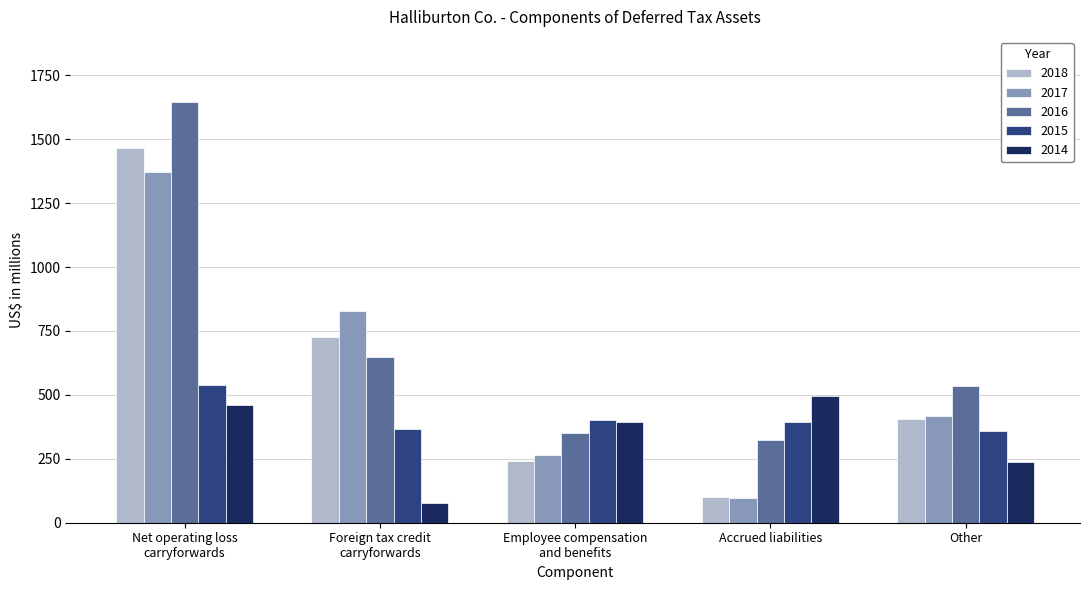

What position from the right is Net operating loss
carryforwards?

5